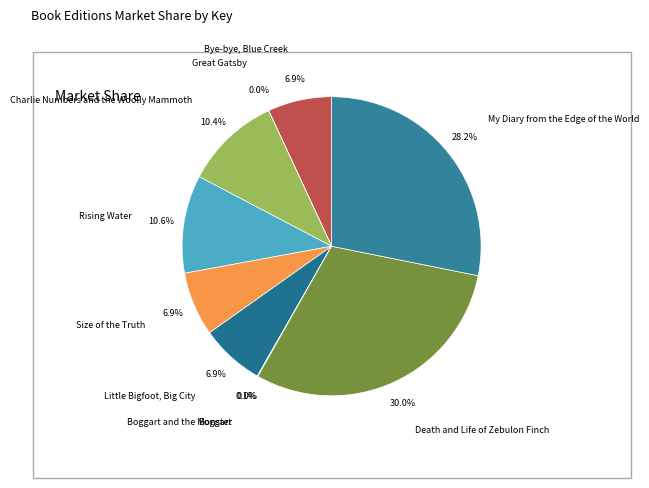

What is the largest slice in the pie chart?

Death and Life of Zebulon Finch